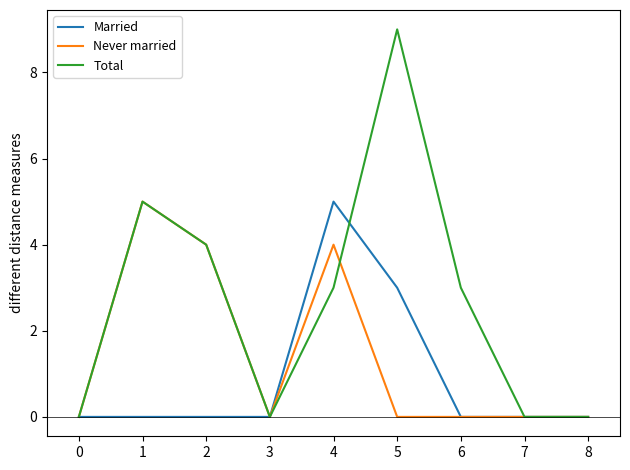

Reading left to right, what are all the values shown in this chart?

Married: 0=0	1=0	2=0	3=0	4=5	5=3	6=0	7=0	8=0
Never married: 0=0	1=5	2=4	3=0	4=4	5=0	6=0	7=0	8=0
Total: 0=0	1=5	2=4	3=0	4=3	5=9	6=3	7=0	8=0